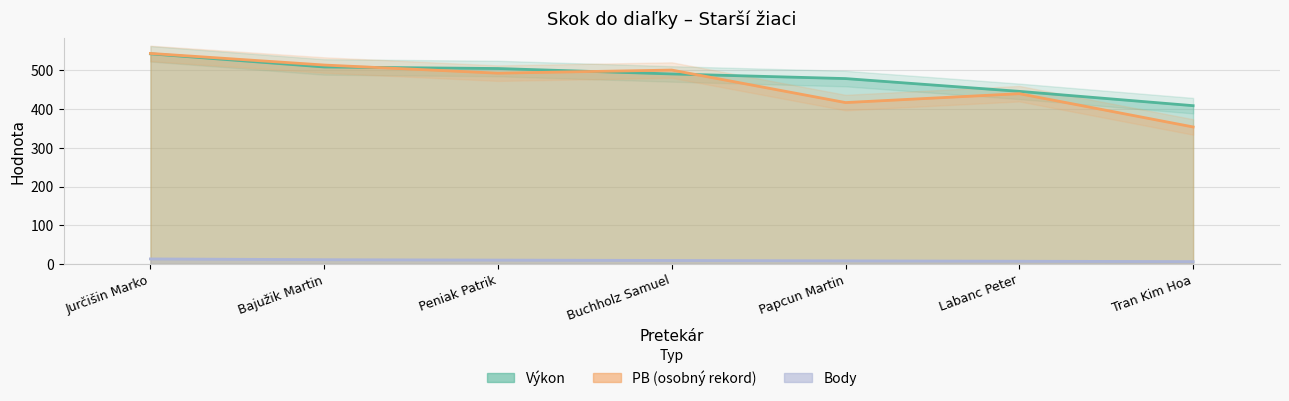

What is the sum of the PB values at Buchholz Samuel and Labanc Peter?

941